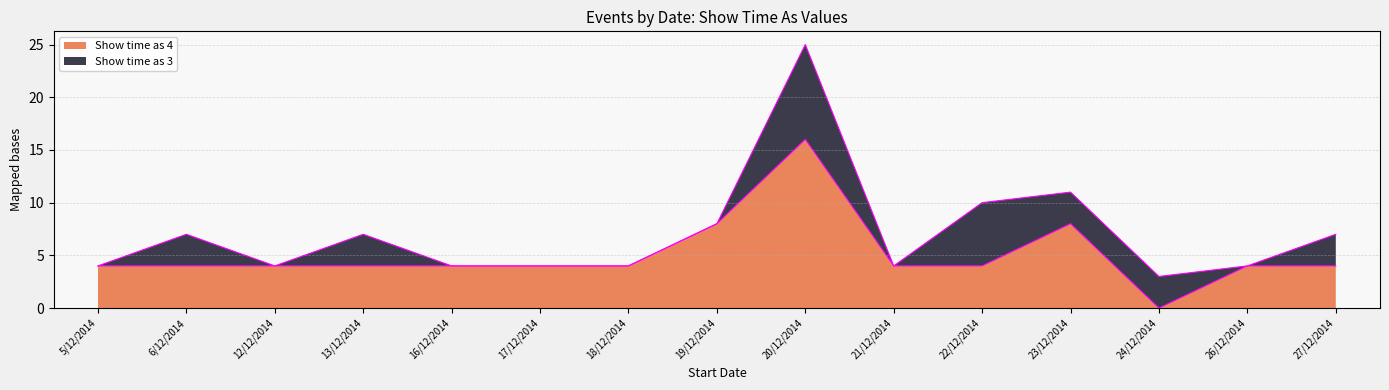

List the labels in order of value, largest first.

20/12/2014, 19/12/2014, 23/12/2014, 5/12/2014, 6/12/2014, 12/12/2014, 13/12/2014, 16/12/2014, 17/12/2014, 18/12/2014, 21/12/2014, 22/12/2014, 26/12/2014, 27/12/2014, 24/12/2014